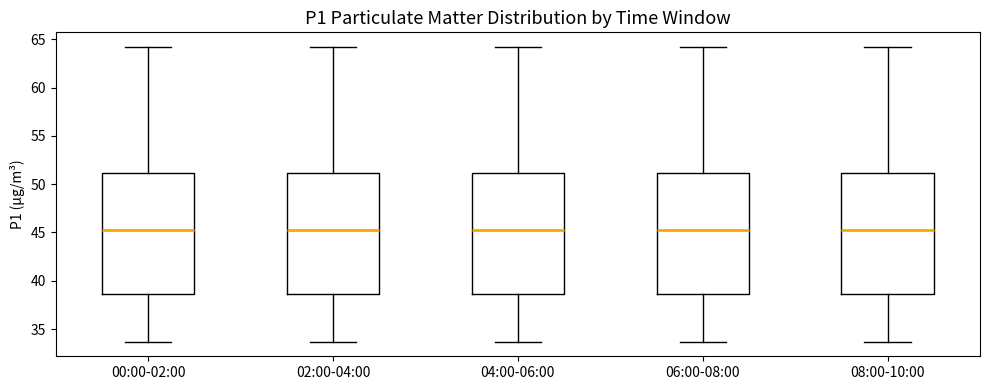

Reading left to right, transcribe this box plot: for each box, give where its median line is, the range the box spans, and where its two whiskers end, as read against the y-axis. The values are not printed on the chart, so give them approximately, as read against the axis.

00:00-02:00: median 45.5, box 38.5 to 51.0, whiskers 33.5 to 64.0
02:00-04:00: median 45.5, box 38.5 to 51.0, whiskers 33.5 to 64.0
04:00-06:00: median 45.5, box 38.5 to 51.0, whiskers 33.5 to 64.0
06:00-08:00: median 45.5, box 38.5 to 51.0, whiskers 33.5 to 64.0
08:00-10:00: median 45.5, box 38.5 to 51.0, whiskers 33.5 to 64.0